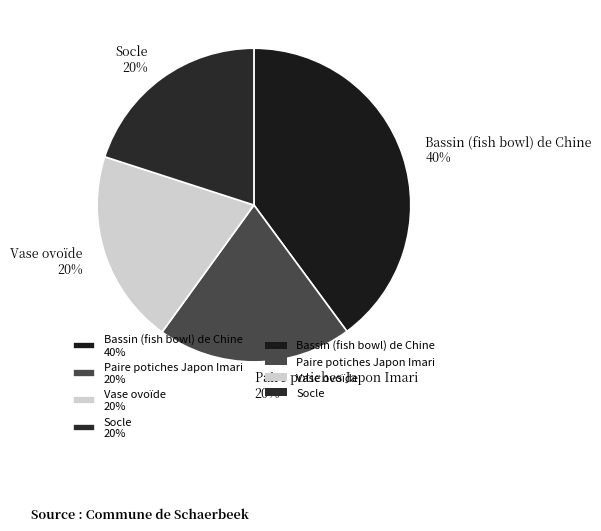

Combined, do Vase ovoïde 20% and Socle 20% account for over 50%?

No